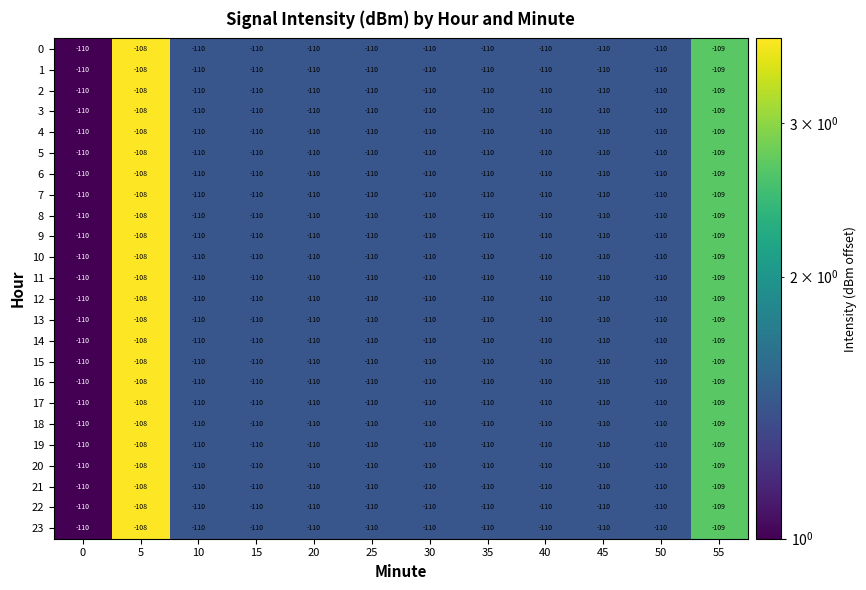

What is the average value of the 1 series?

-110